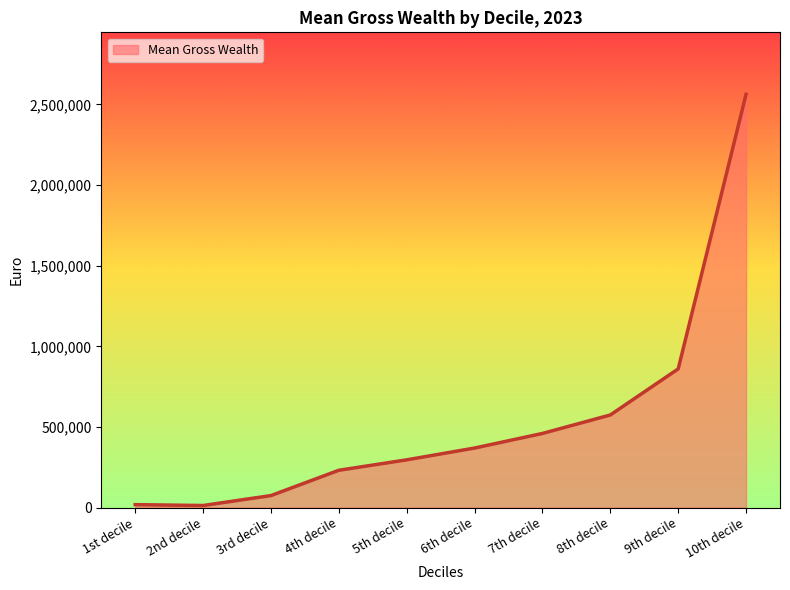

How many lines are shown in the chart?

1